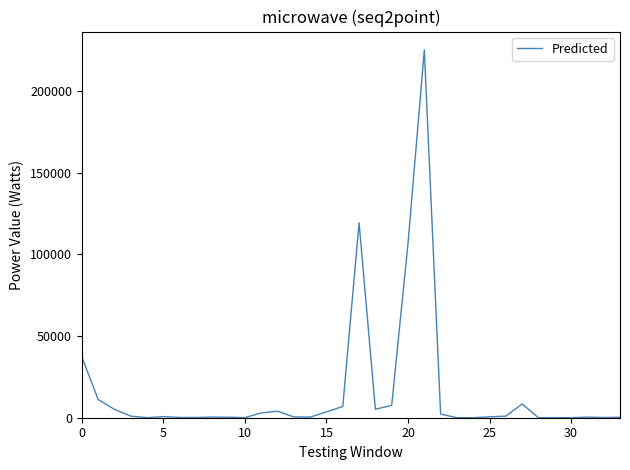

Does the chart have visible grid lines?

No